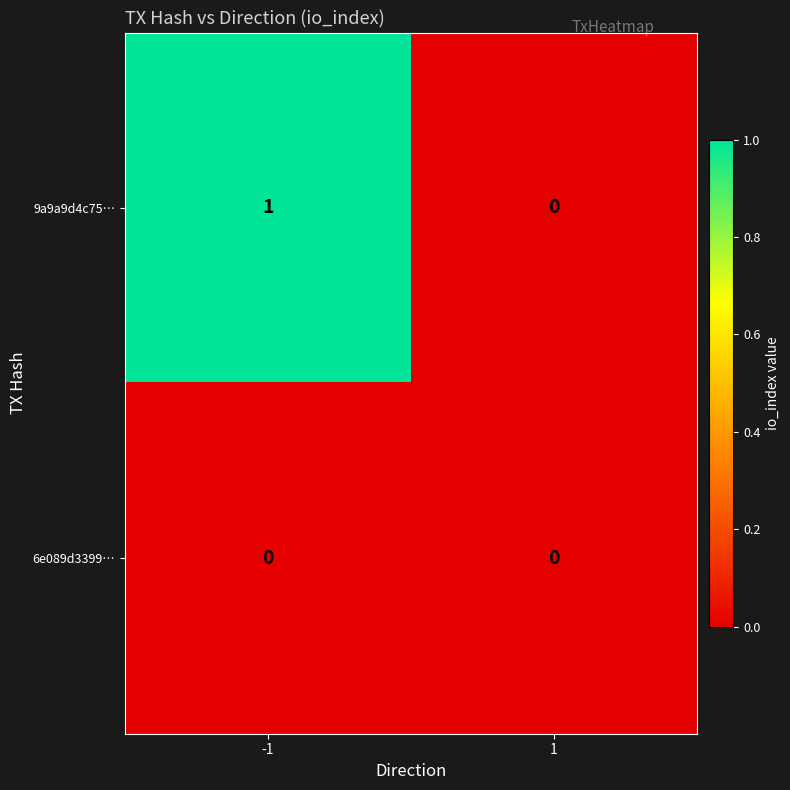

What is the difference between the highest and lowest values at -1?

1